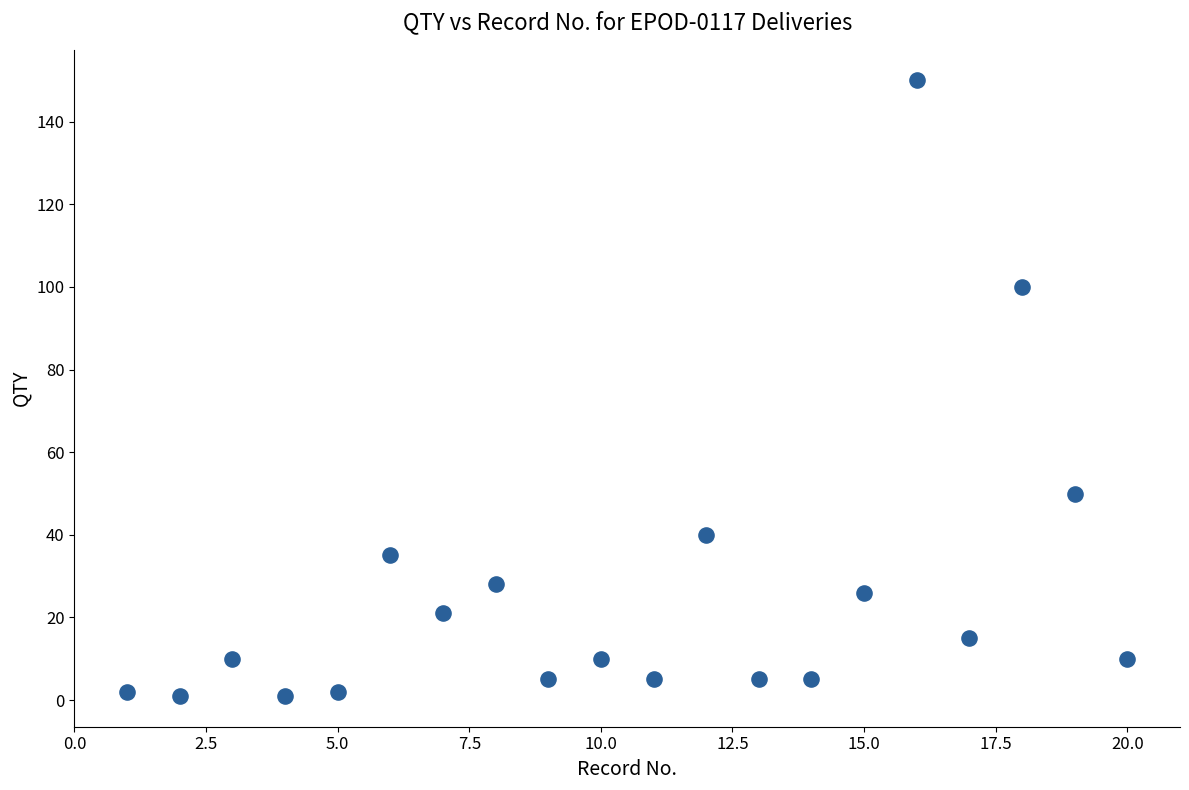

What is the range of Y values (max minus min)?

149